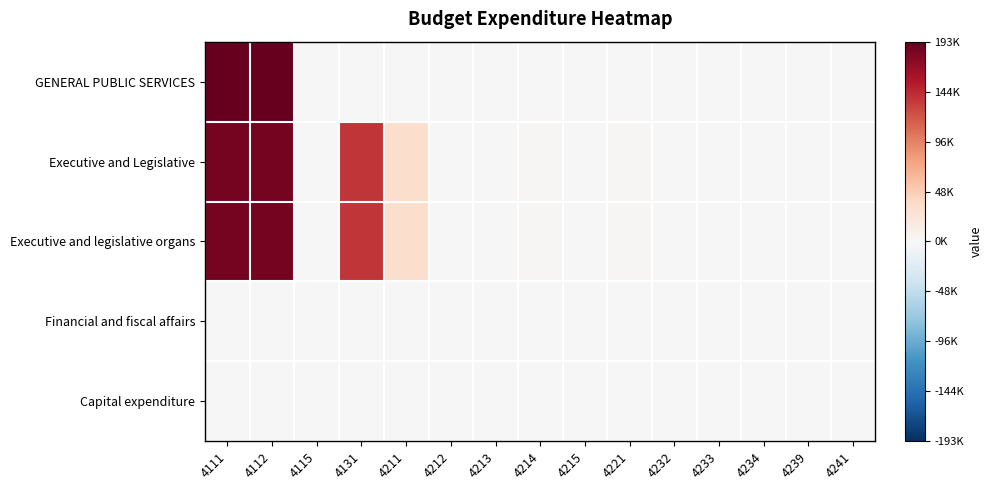

Reading left to right, transcribe all the data shown in this chart.

GENERAL PUBLIC SERVICES: 4111=1.0	4112=1.0	4115=0.0	4131=0.0	4211=0.0	4212=0.0	4213=0.0	4214=0.0	4215=0.0	4221=0.0	4232=0.0	4233=0.0	4234=0.0	4239=0.0	4241=0.0
Executive and Legislative: 4111=1.0	4112=1.0	4115=0.0	4131=0.7	4211=0.2	4212=0.0	4213=0.0	4214=0.0	4215=0.0	4221=0.0	4232=0.0	4233=0.0	4234=0.0	4239=0.0	4241=0.0
Executive and legislative organs: 4111=1.0	4112=1.0	4115=0.0	4131=0.7	4211=0.2	4212=0.0	4213=0.0	4214=0.0	4215=0.0	4221=0.0	4232=0.0	4233=0.0	4234=0.0	4239=0.0	4241=0.0
Financial and fiscal affairs: 4111=0.0	4112=0.0	4115=0.0	4131=0.0	4211=0.0	4212=0.0	4213=0.0	4214=0.0	4215=0.0	4221=0.0	4232=0.0	4233=0.0	4234=0.0	4239=0.0	4241=0.0
Capital expenditure: 4111=0.0	4112=0.0	4115=0.0	4131=0.0	4211=0.0	4212=0.0	4213=0.0	4214=0.0	4215=0.0	4221=0.0	4232=0.0	4233=0.0	4234=0.0	4239=0.0	4241=0.0